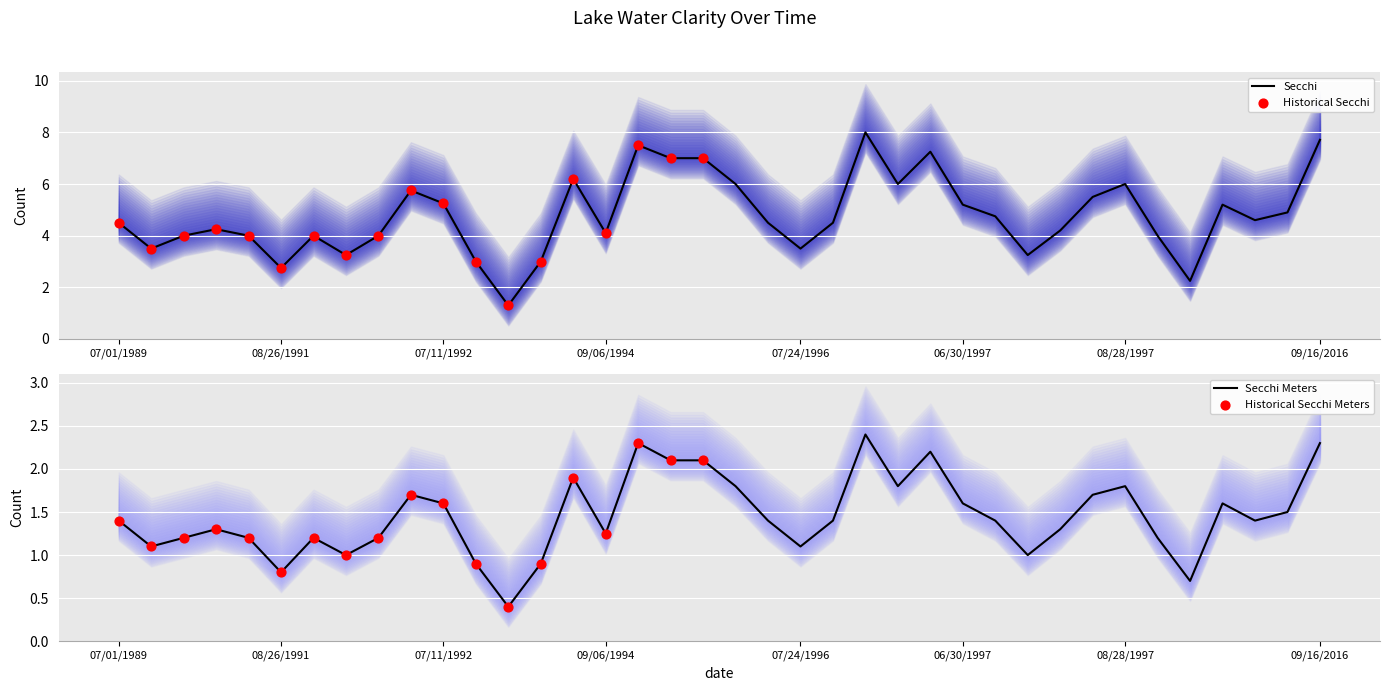

What is the total value across all series at 05/20/1997?

10.4